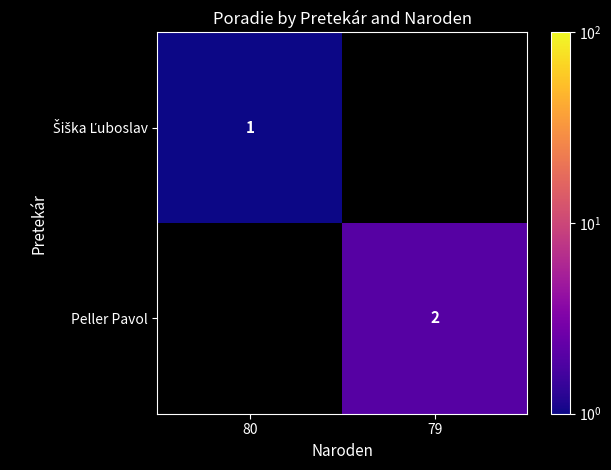

Is it true that Peller Pavol equals 2 at 79?

True